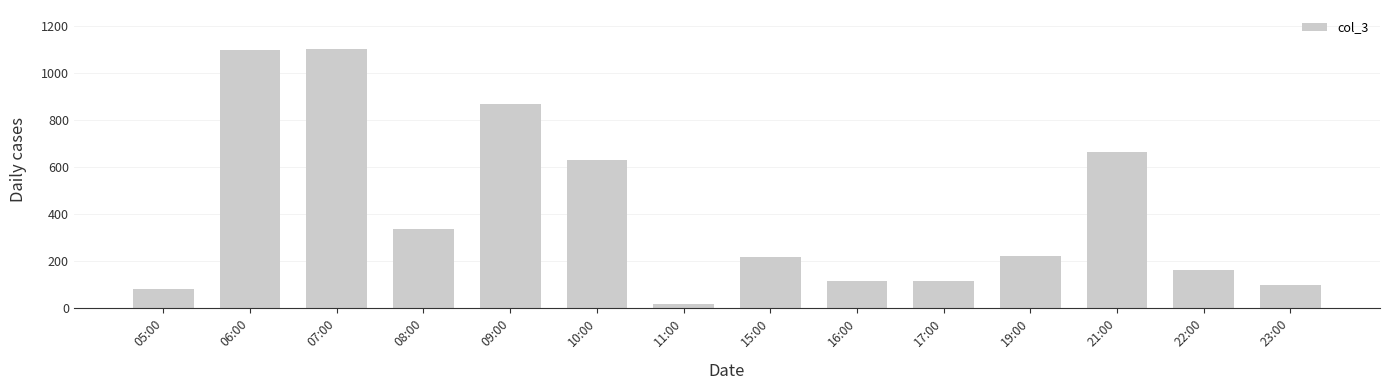

At which label is the value closest to 561?

10:00